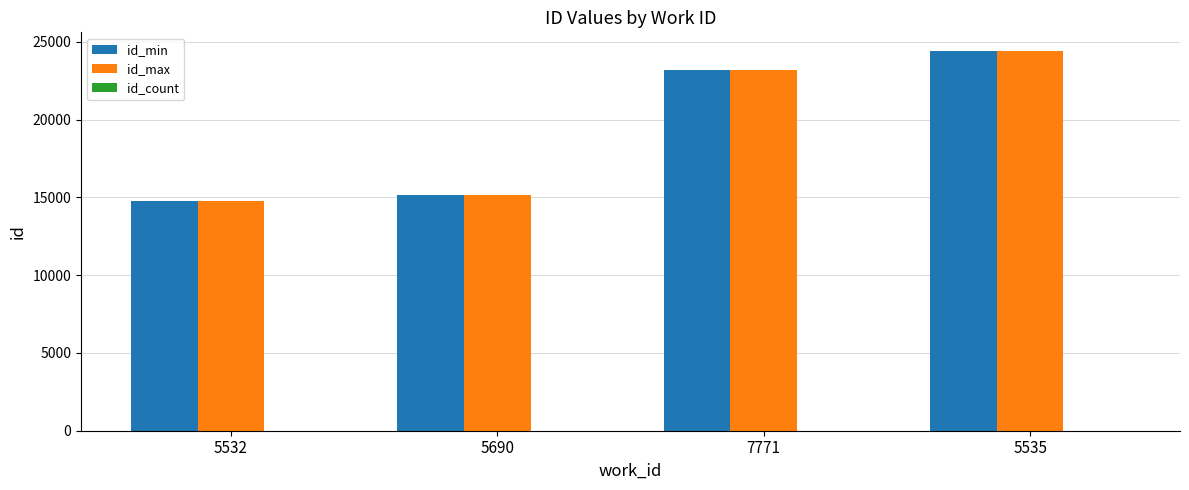

What is the greatest value displayed?

24394